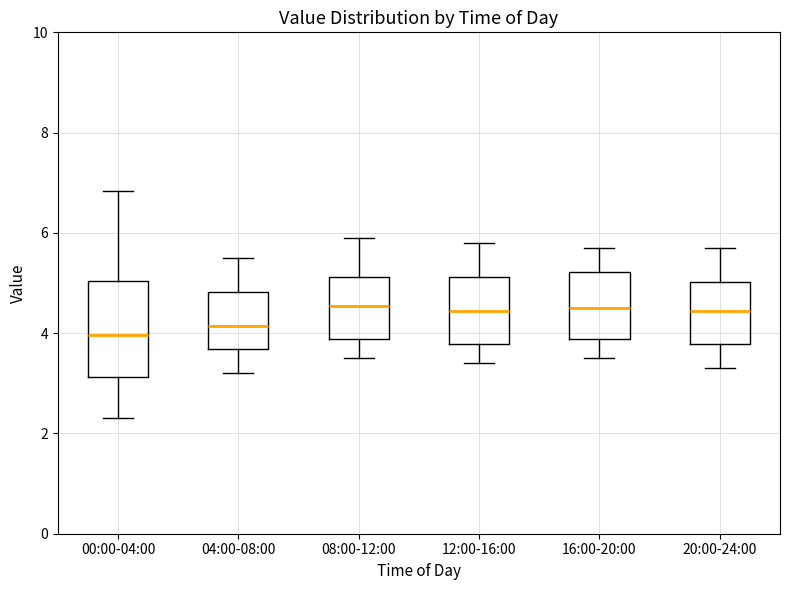

Reading left to right, read every box against the y-axis: the position of its median line, the range the box covers, and the ends of its whiskers. The values are not printed on the chart, so give them approximately, as read against the axis.

00:00-04:00: median 4.0, box 3.2 to 5.0, whiskers 2.4 to 6.8
04:00-08:00: median 4.2, box 3.6 to 4.8, whiskers 3.2 to 5.6
08:00-12:00: median 4.6, box 3.8 to 5.2, whiskers 3.6 to 6.0
12:00-16:00: median 4.4, box 3.8 to 5.2, whiskers 3.4 to 5.8
16:00-20:00: median 4.6, box 3.8 to 5.2, whiskers 3.6 to 5.8
20:00-24:00: median 4.4, box 3.8 to 5.0, whiskers 3.4 to 5.8